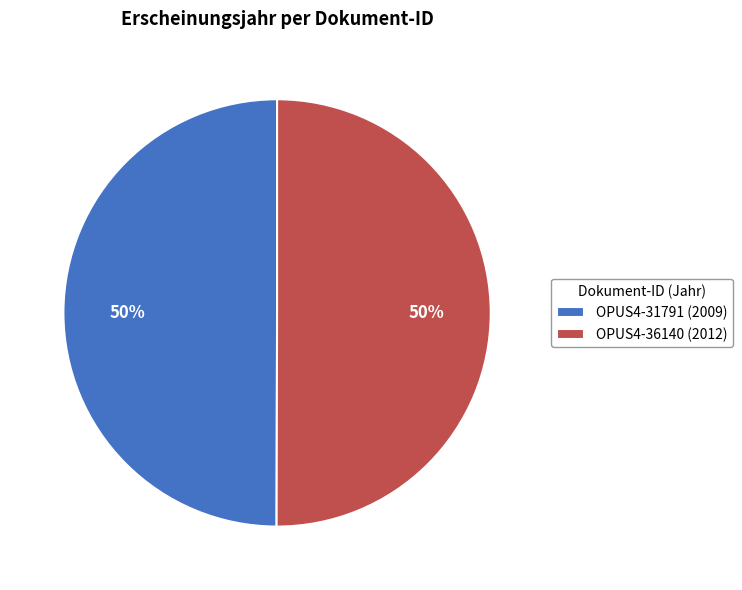

What percentage is the OPUS4-31791 slice, to the nearest percent?

50%